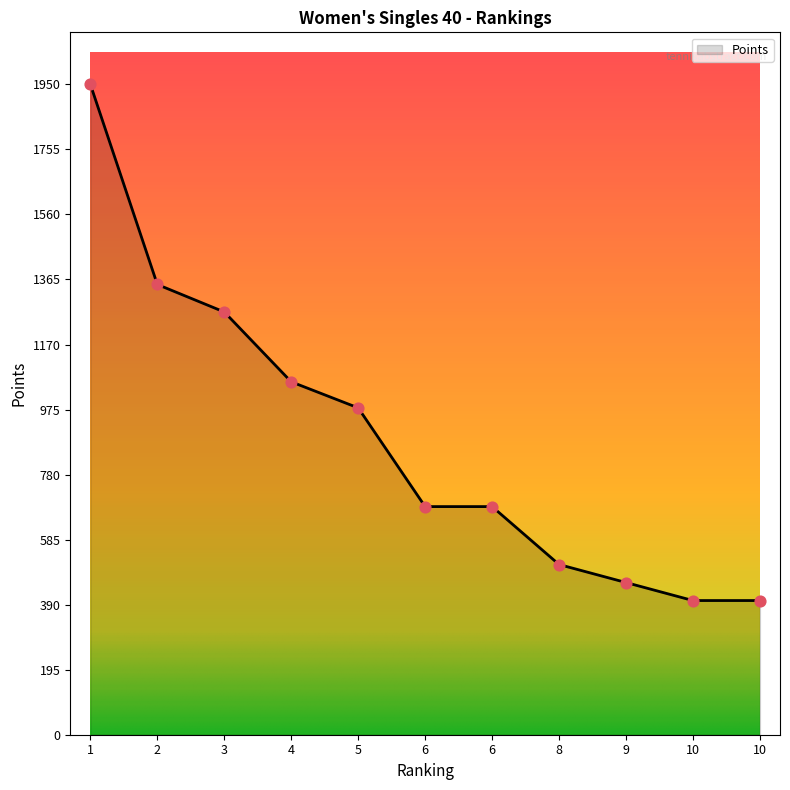

What is the change in value from 6 to 9?

-227.7